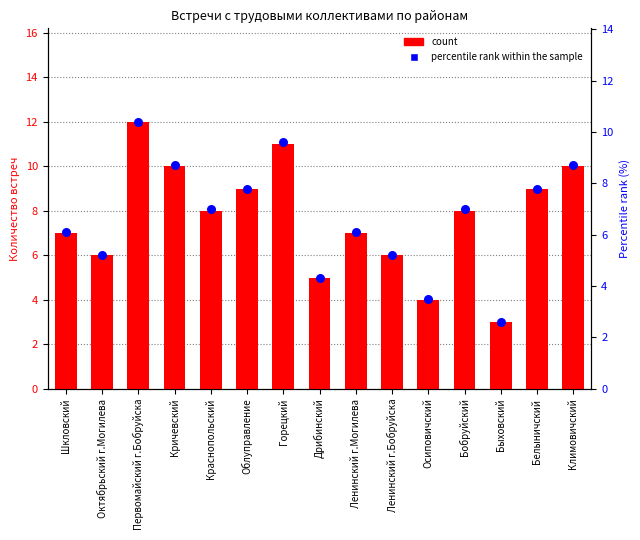

Which series has the widest spread of Y values?

count